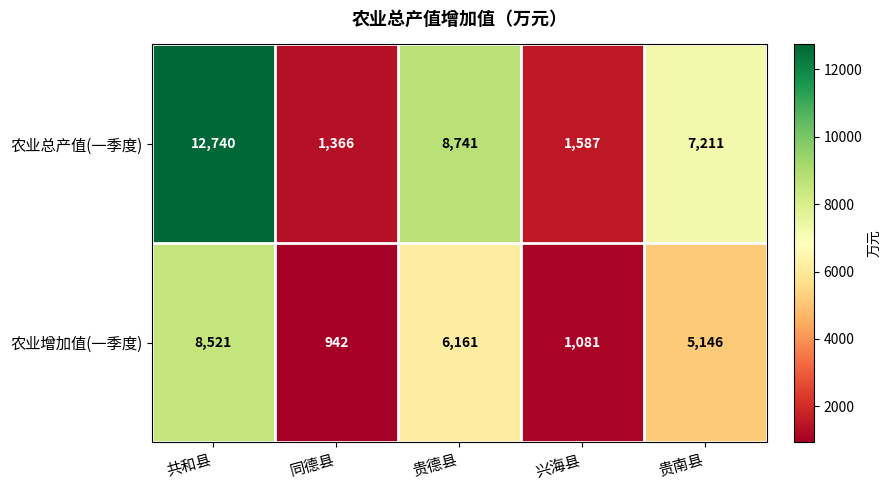

What is the difference between the second highest and second lowest values in the 农业总产值(一季度) series?

7154